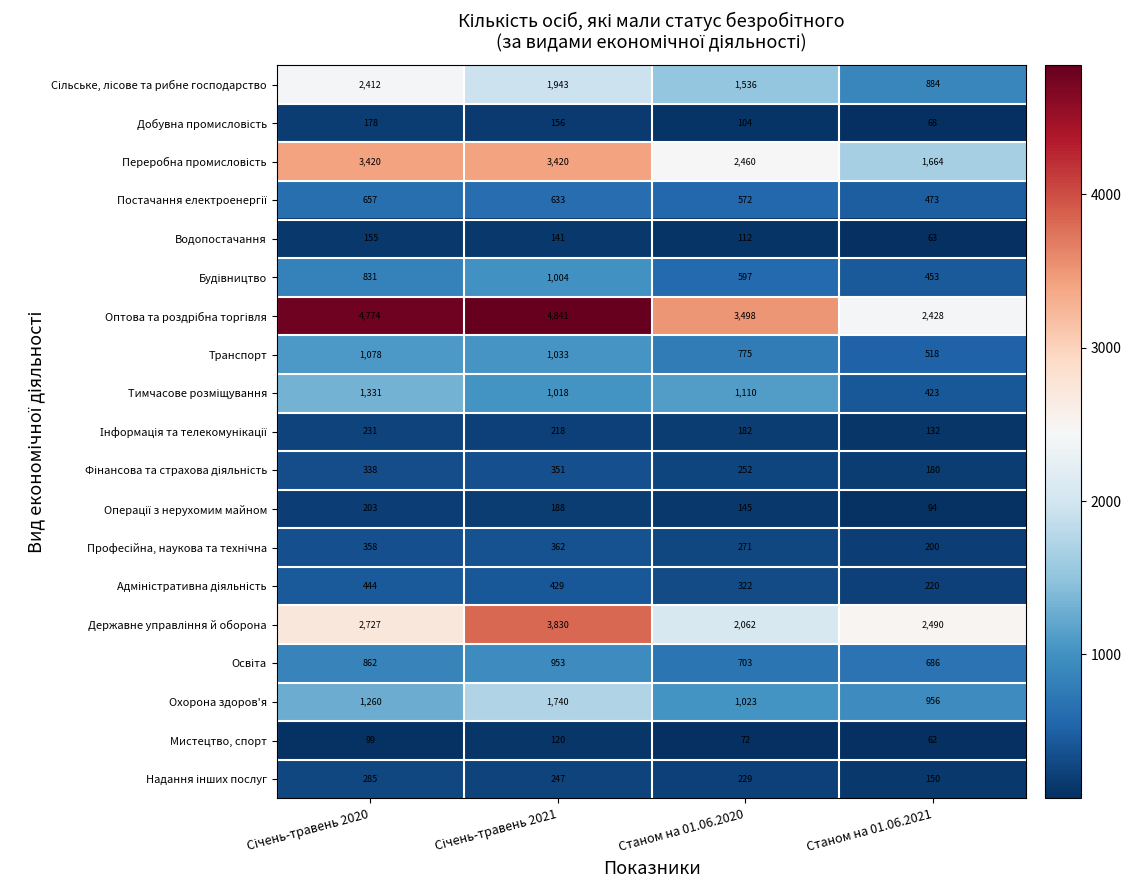

What is the maximum value shown in the chart?

4841